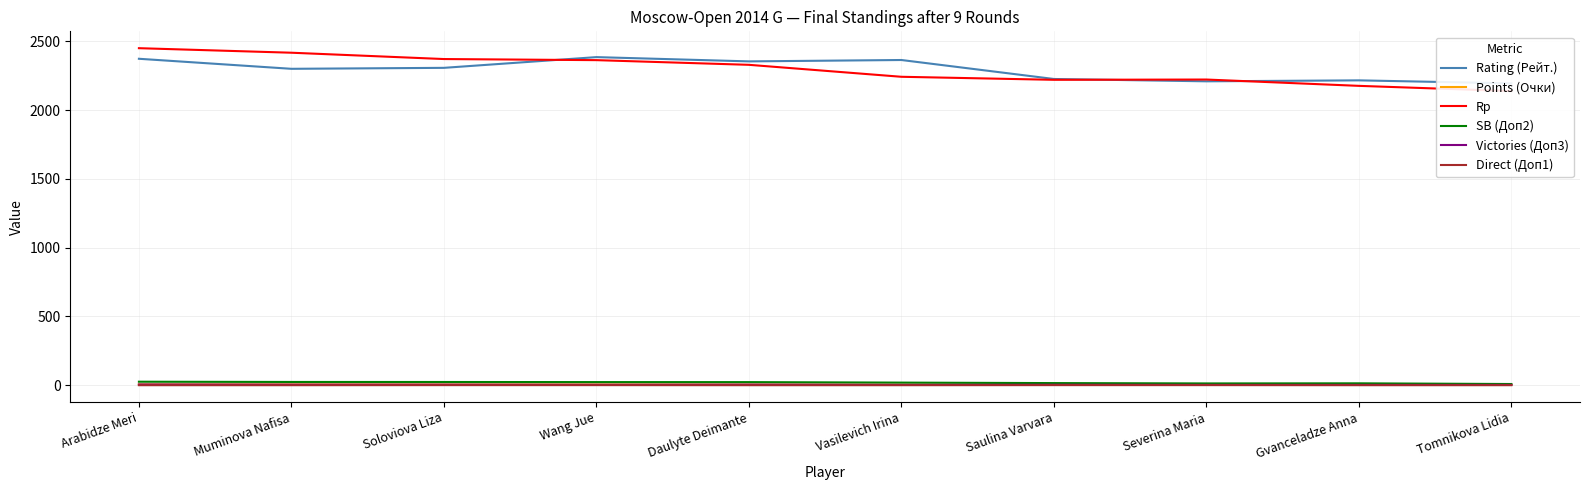

Does the chart display data point markers on the line(s)?

No